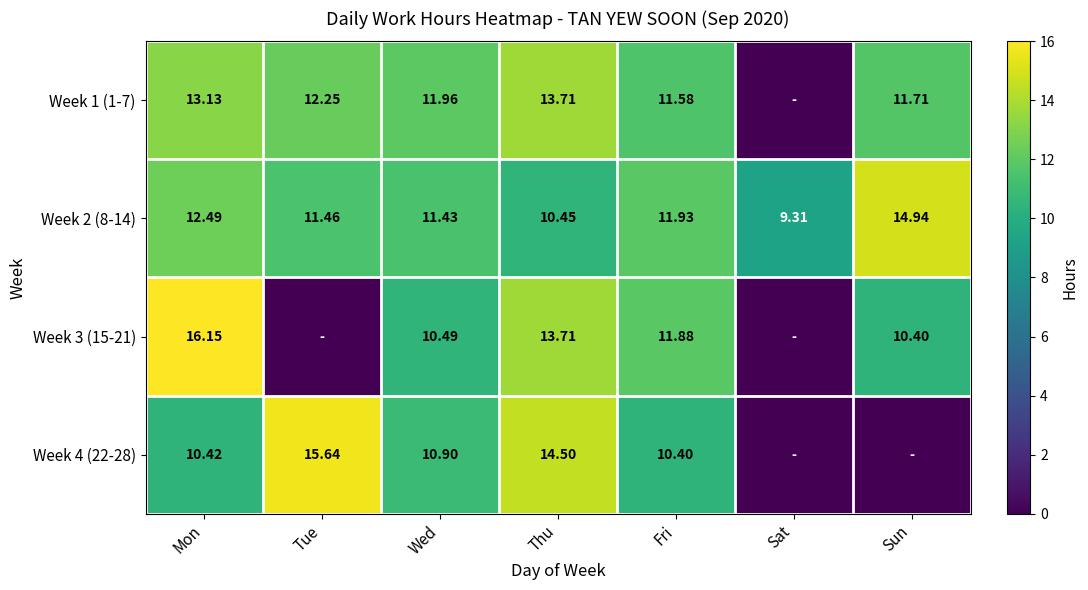

List the labels in order of Week 2 (8-14) value, smallest first.

Sat, Thu, Wed, Tue, Fri, Mon, Sun